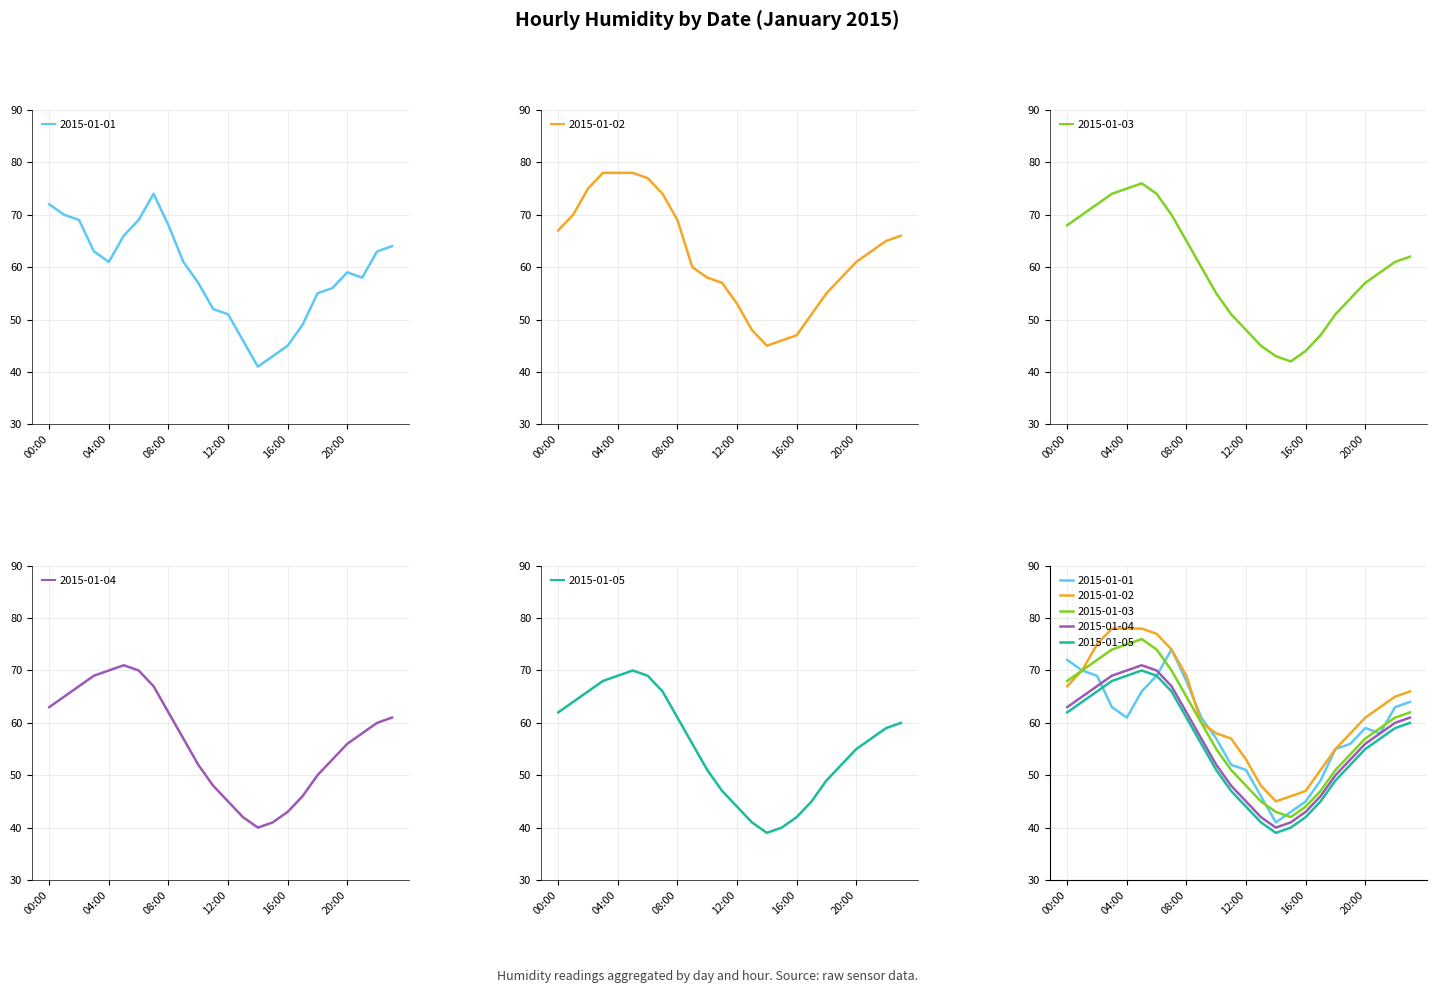

Reading left to right, extract all data points from this chart.

2015-01-01: 00:00=72	01:00=70	02:00=69	03:00=63	04:00=61	05:00=66	06:00=69	07:00=74	08:00=68	09:00=61	10:00=57	11:00=52	12:00=51	13:00=46	14:00=41	15:00=43	16:00=45	17:00=49	18:00=55	19:00=56	20:00=59	21:00=58	22:00=63	23:00=64
2015-01-02: 00:00=67	01:00=70	02:00=75	03:00=78	04:00=78	05:00=78	06:00=77	07:00=74	08:00=69	09:00=60	10:00=58	11:00=57	12:00=53	13:00=48	14:00=45	15:00=46	16:00=47	17:00=51	18:00=55	19:00=58	20:00=61	21:00=63	22:00=65	23:00=66
2015-01-03: 00:00=68	01:00=70	02:00=72	03:00=74	04:00=75	05:00=76	06:00=74	07:00=70	08:00=65	09:00=60	10:00=55	11:00=51	12:00=48	13:00=45	14:00=43	15:00=42	16:00=44	17:00=47	18:00=51	19:00=54	20:00=57	21:00=59	22:00=61	23:00=62
2015-01-04: 00:00=63	01:00=65	02:00=67	03:00=69	04:00=70	05:00=71	06:00=70	07:00=67	08:00=62	09:00=57	10:00=52	11:00=48	12:00=45	13:00=42	14:00=40	15:00=41	16:00=43	17:00=46	18:00=50	19:00=53	20:00=56	21:00=58	22:00=60	23:00=61
2015-01-05: 00:00=62	01:00=64	02:00=66	03:00=68	04:00=69	05:00=70	06:00=69	07:00=66	08:00=61	09:00=56	10:00=51	11:00=47	12:00=44	13:00=41	14:00=39	15:00=40	16:00=42	17:00=45	18:00=49	19:00=52	20:00=55	21:00=57	22:00=59	23:00=60